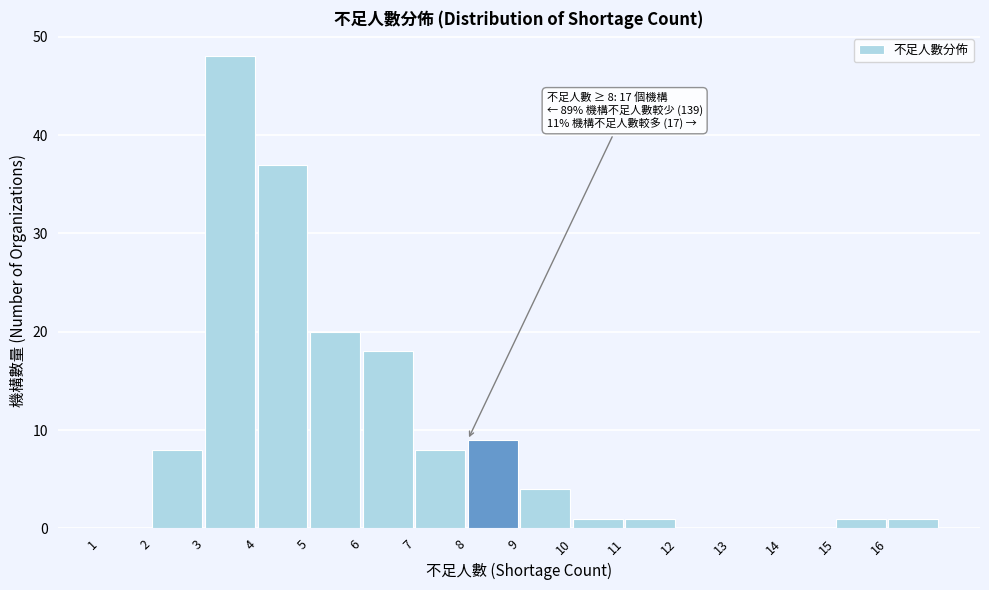

Over which range of the x-axis is the bar tallest?

3 to 4